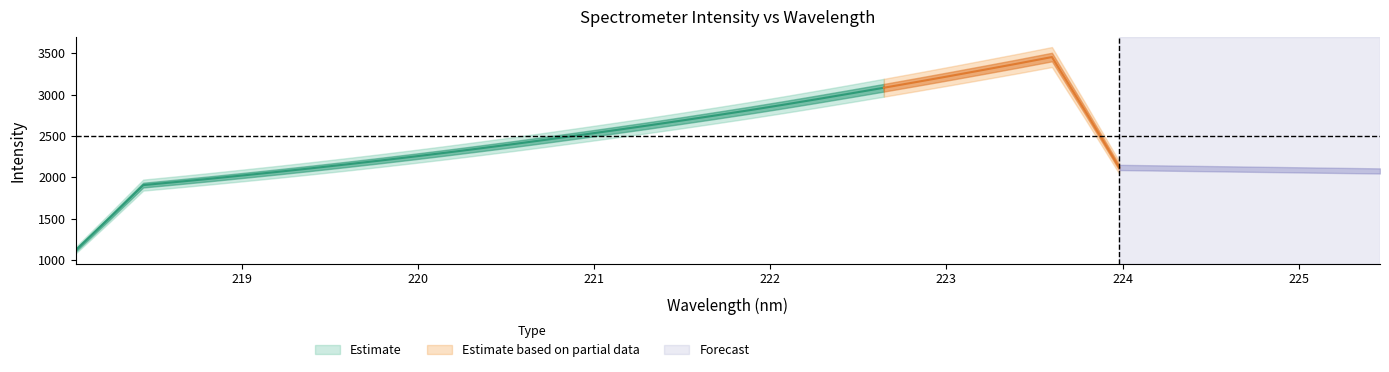

How many values exceed 2569?

16